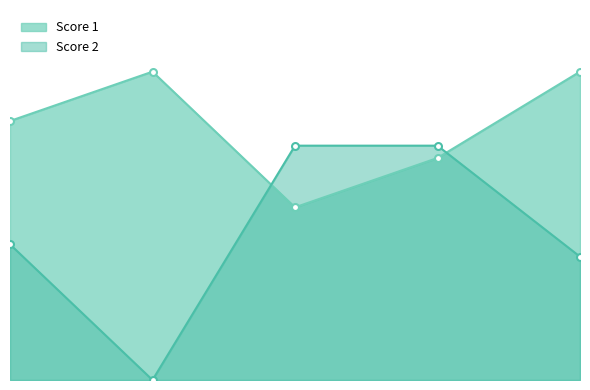

Which series has the largest range (max minus min)?

Score 2